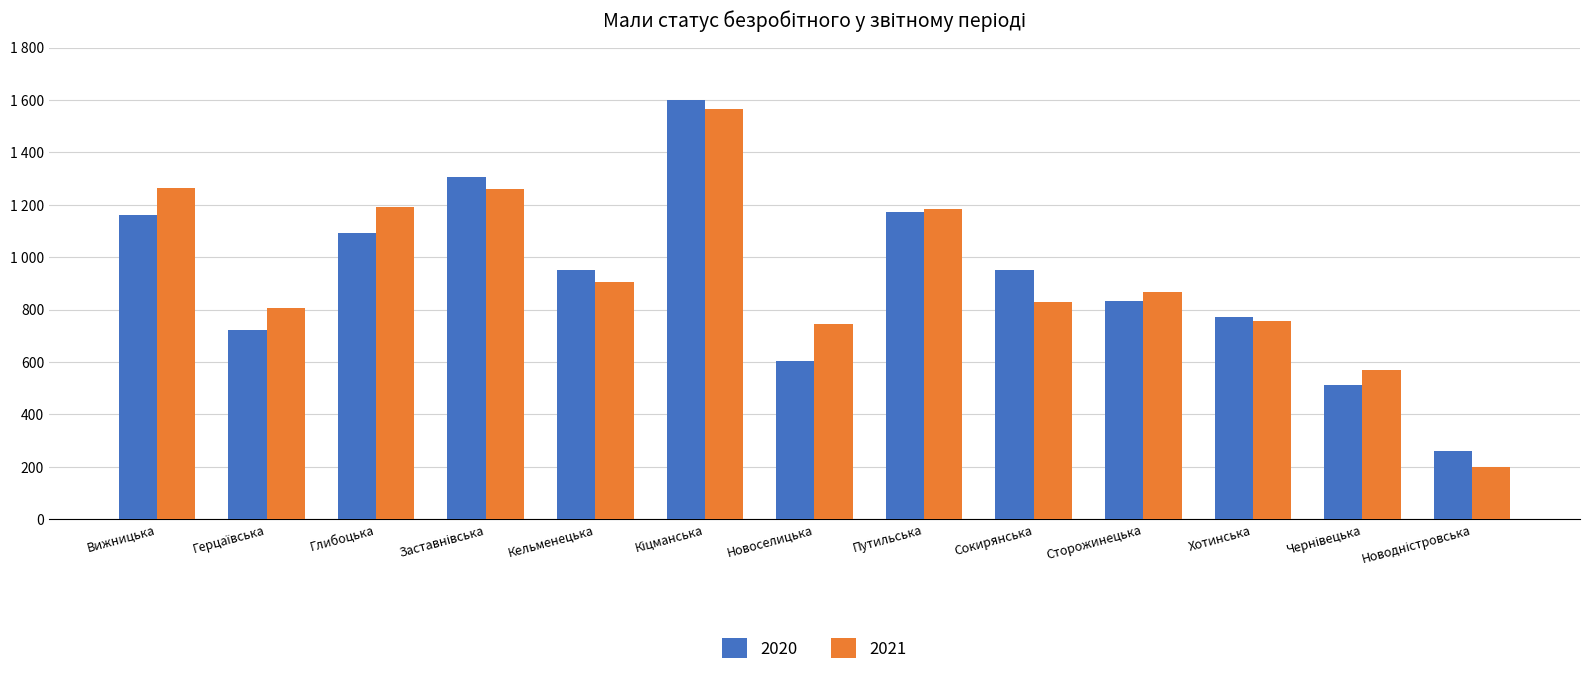

Are the bars horizontal?

No